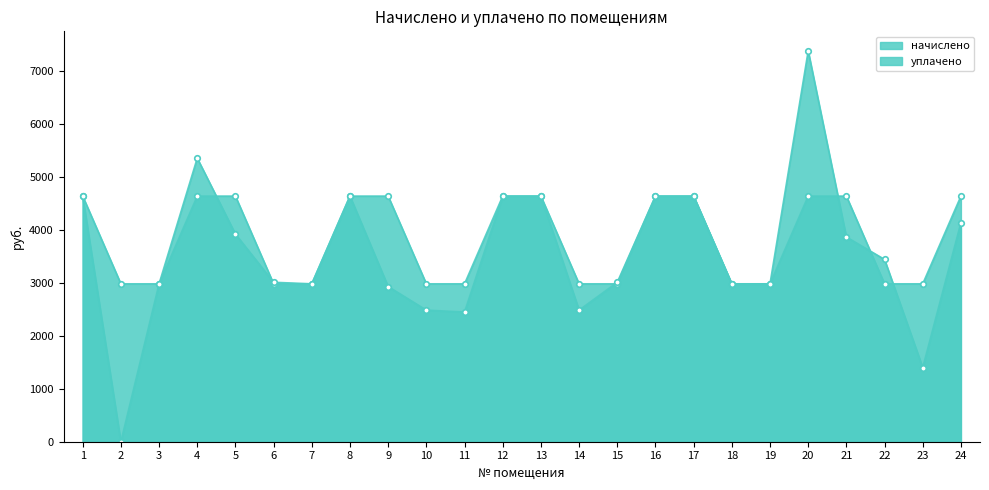

What is the difference between the начислено values at 18 and 13?

1656.0